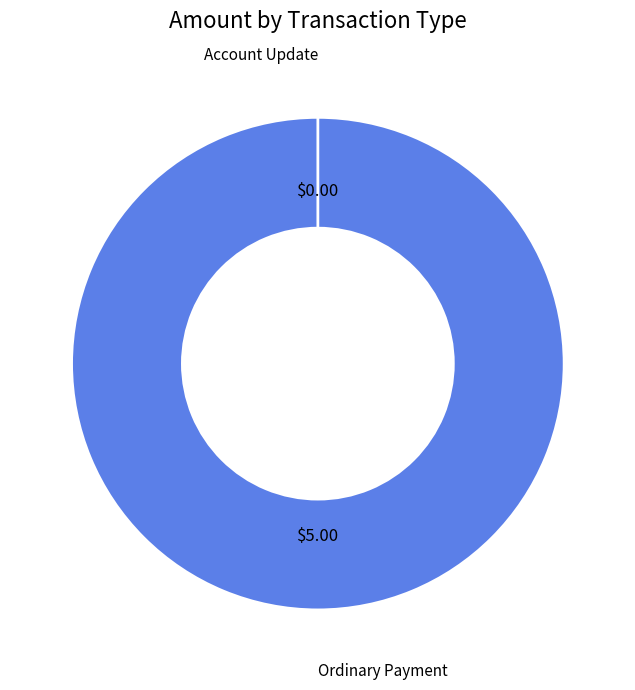

How many slices are in this pie chart?

2